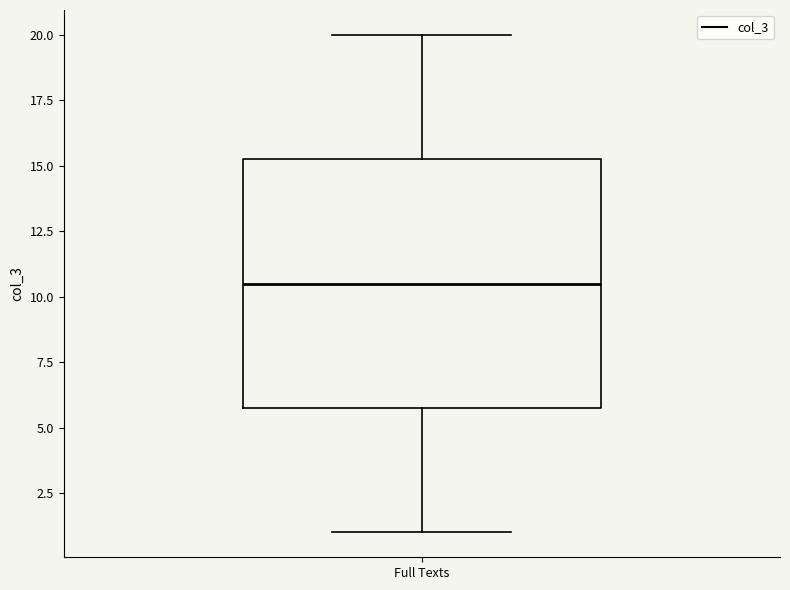

Where is the upper edge of the box for Full Texts on the y-axis? The values are not printed on the chart, so give them approximately, as read against the axis.

15.5